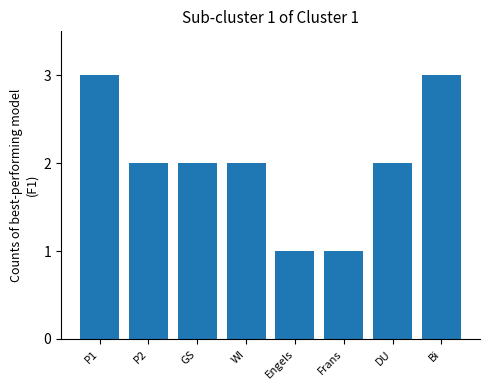

What is the label of the 5th bar from the right?

WI